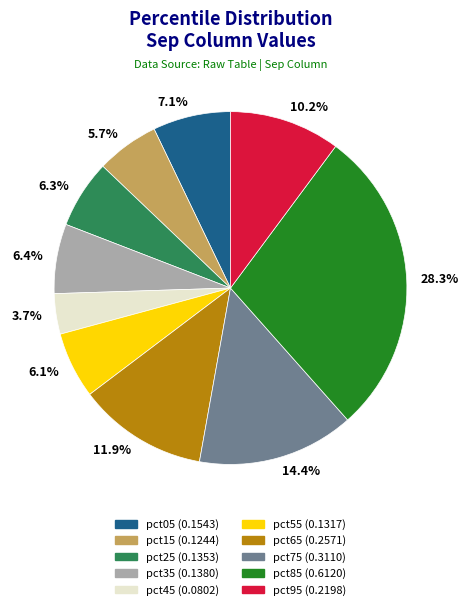

Which category has the biggest portion of the pie?

28.3%